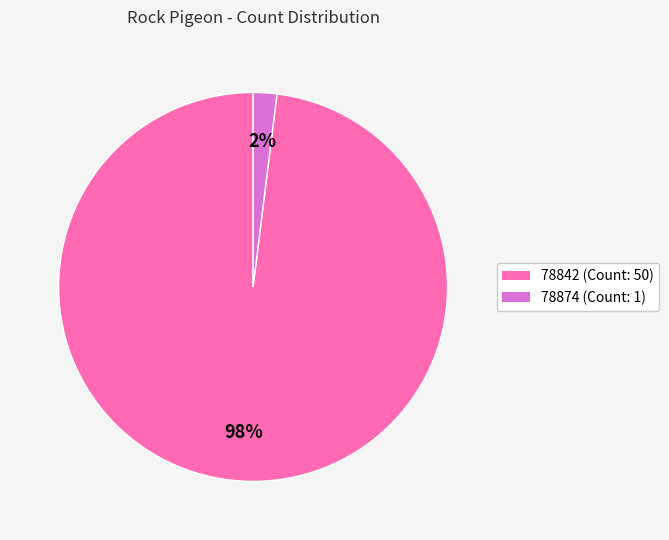

Do 78842 (Count: 50) and 78874 (Count: 1) together represent more than half of the pie?

Yes